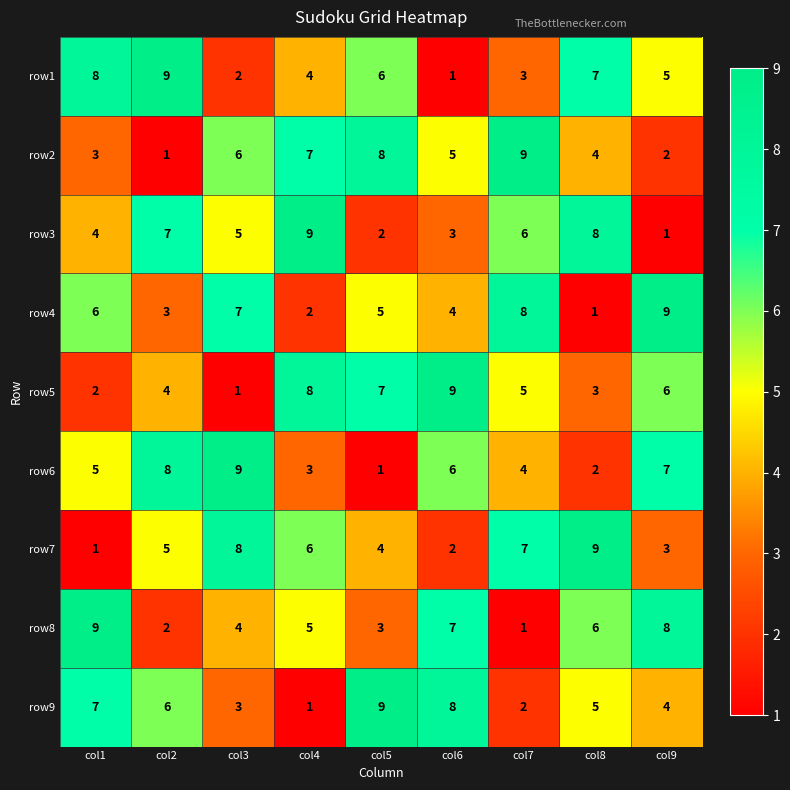

At how many categories does at least one series exceed 2?

9